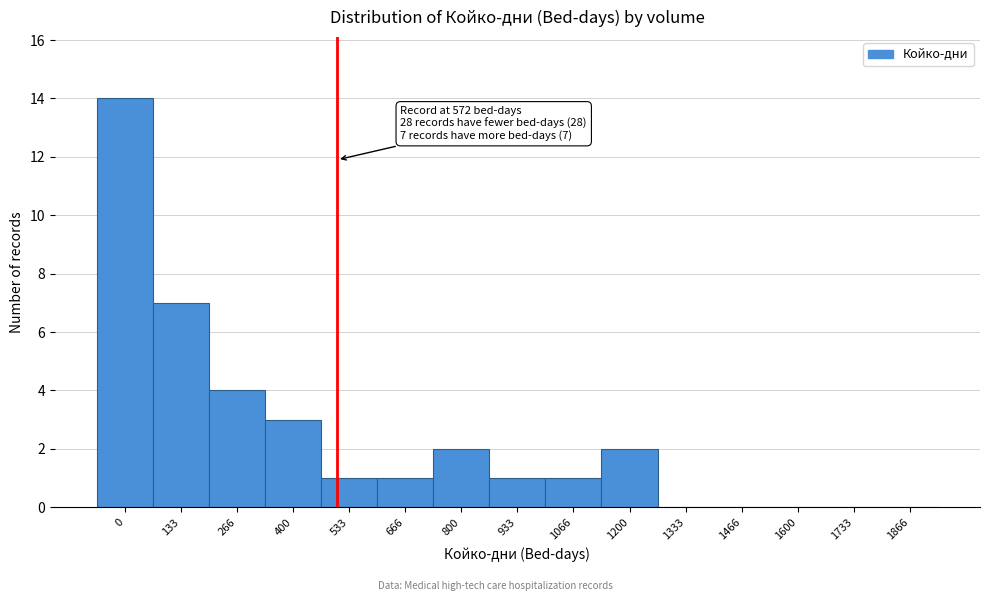

Reading right to left, extract all data points from this chart.

1866=0	1733=0	1600=0	1466=0	1333=0	1200=2	1066=1	933=1	800=2	666=1	533=1	400=3	266=4	133=7	0=14